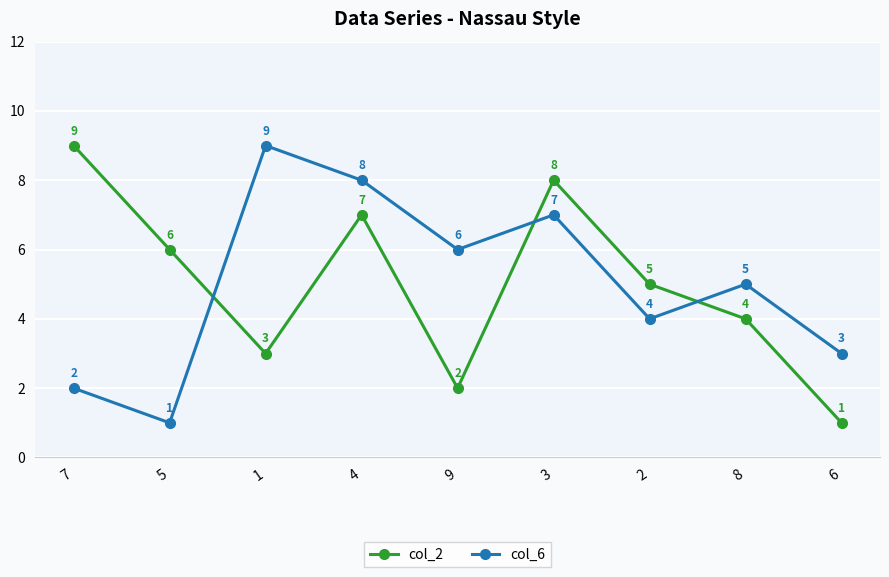

How many data points does each series have?

9